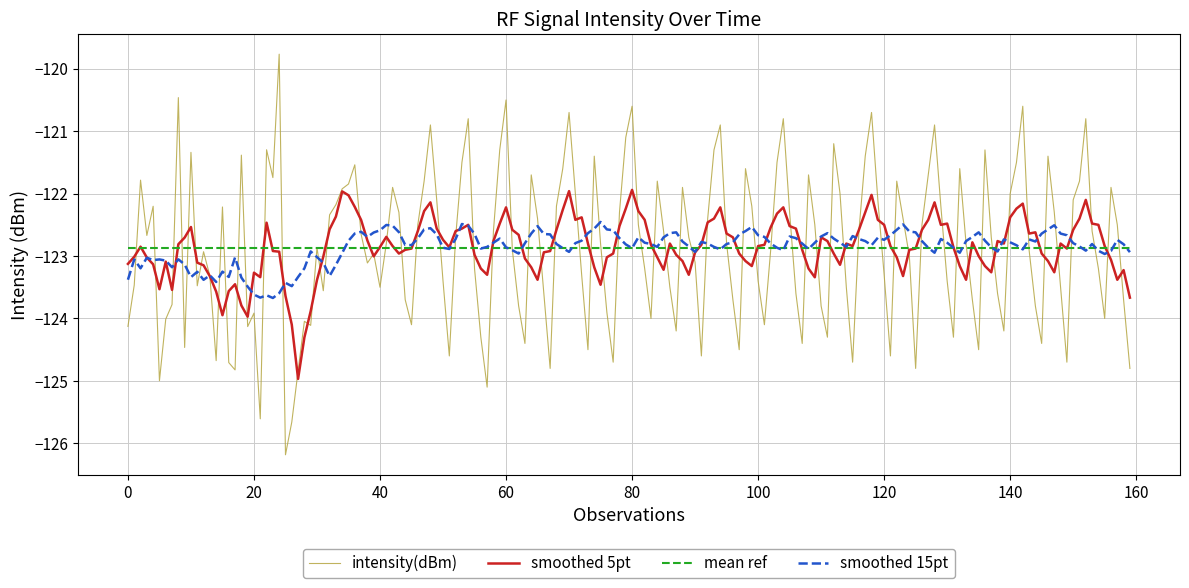

Which series has the largest range (max minus min)?

intensity(dBm)